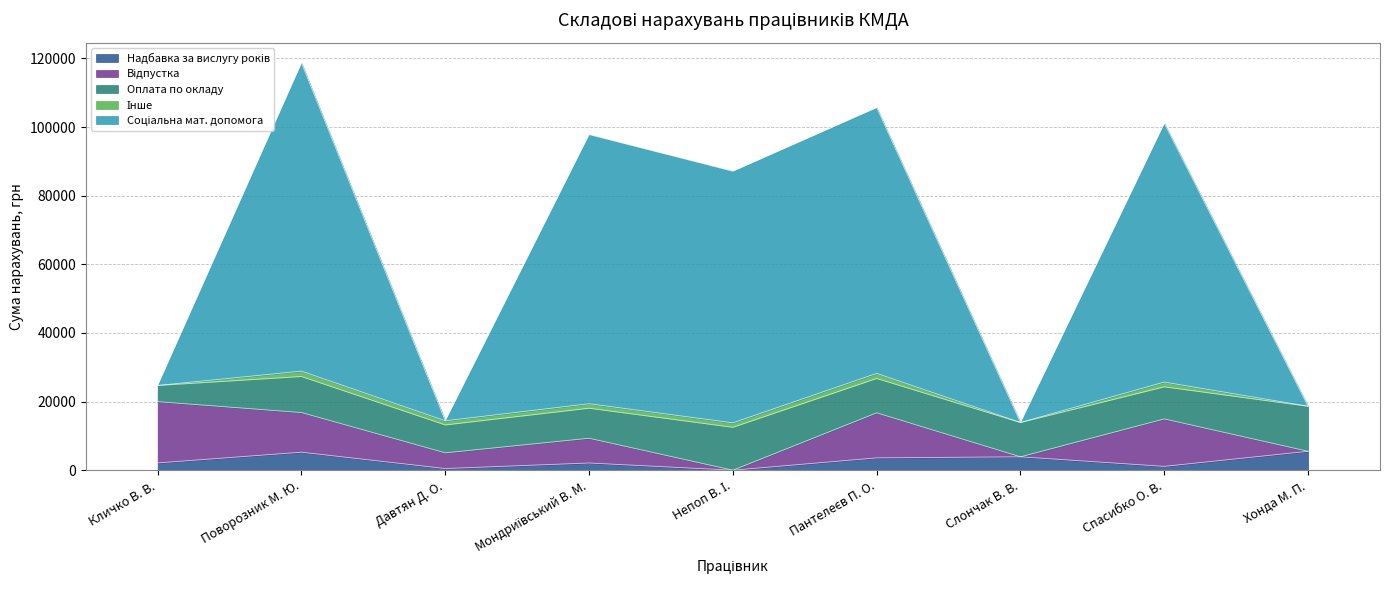

What is the label of the 6th point from the left?

Пантелеєв П. О.